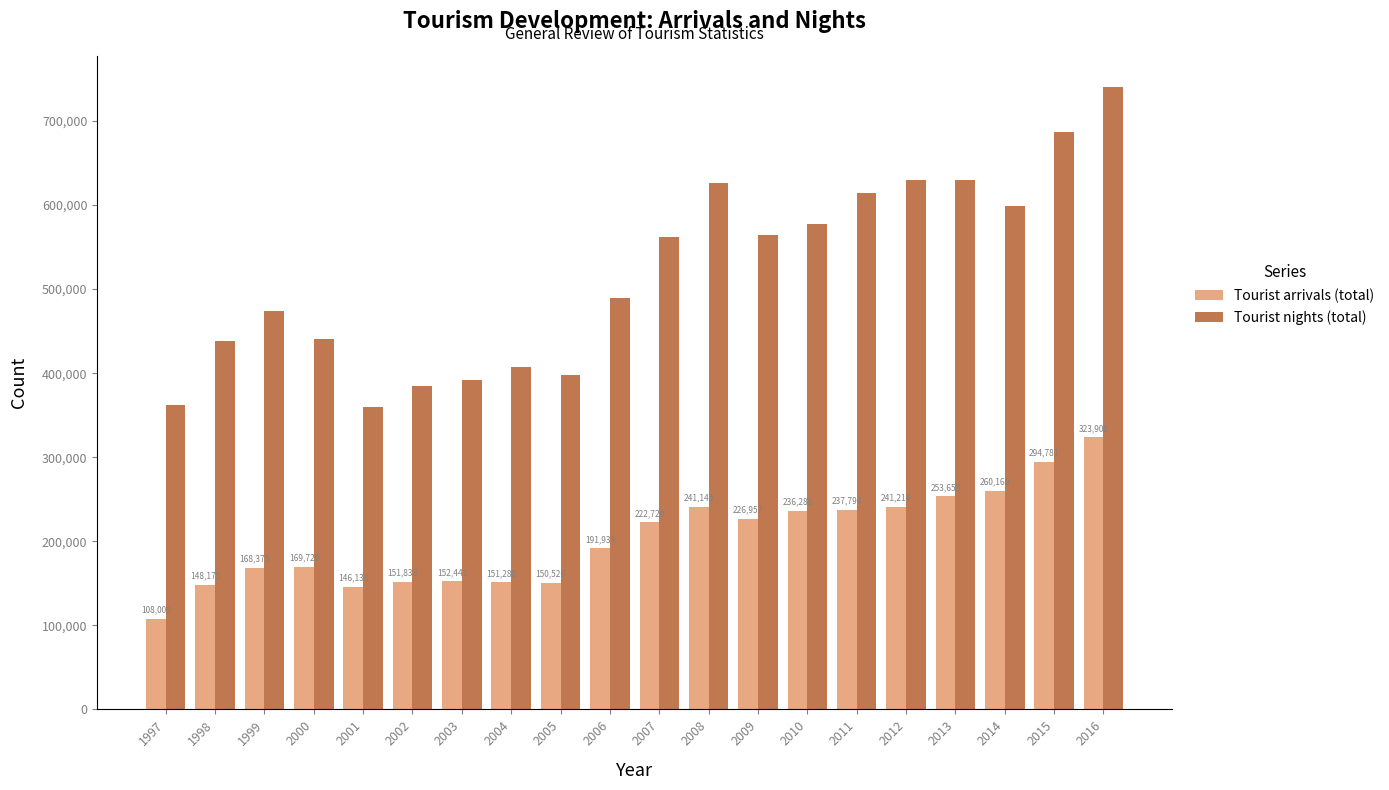

What is the difference between the Tourist arrivals (total) values at 2003 and 2006?

39493